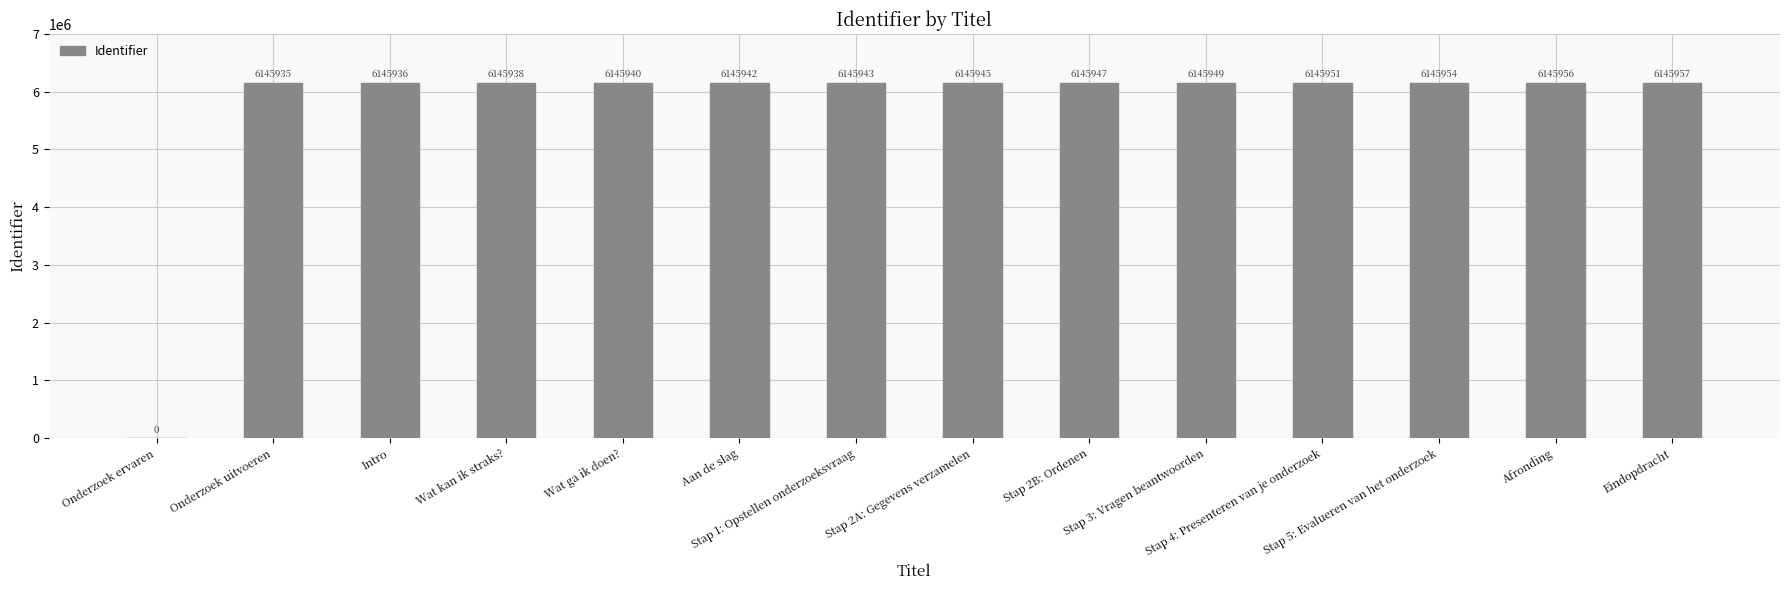

The chart shows a value of 11052234 at Stap 5: Evalueren van het onderzoek. True or false?

False